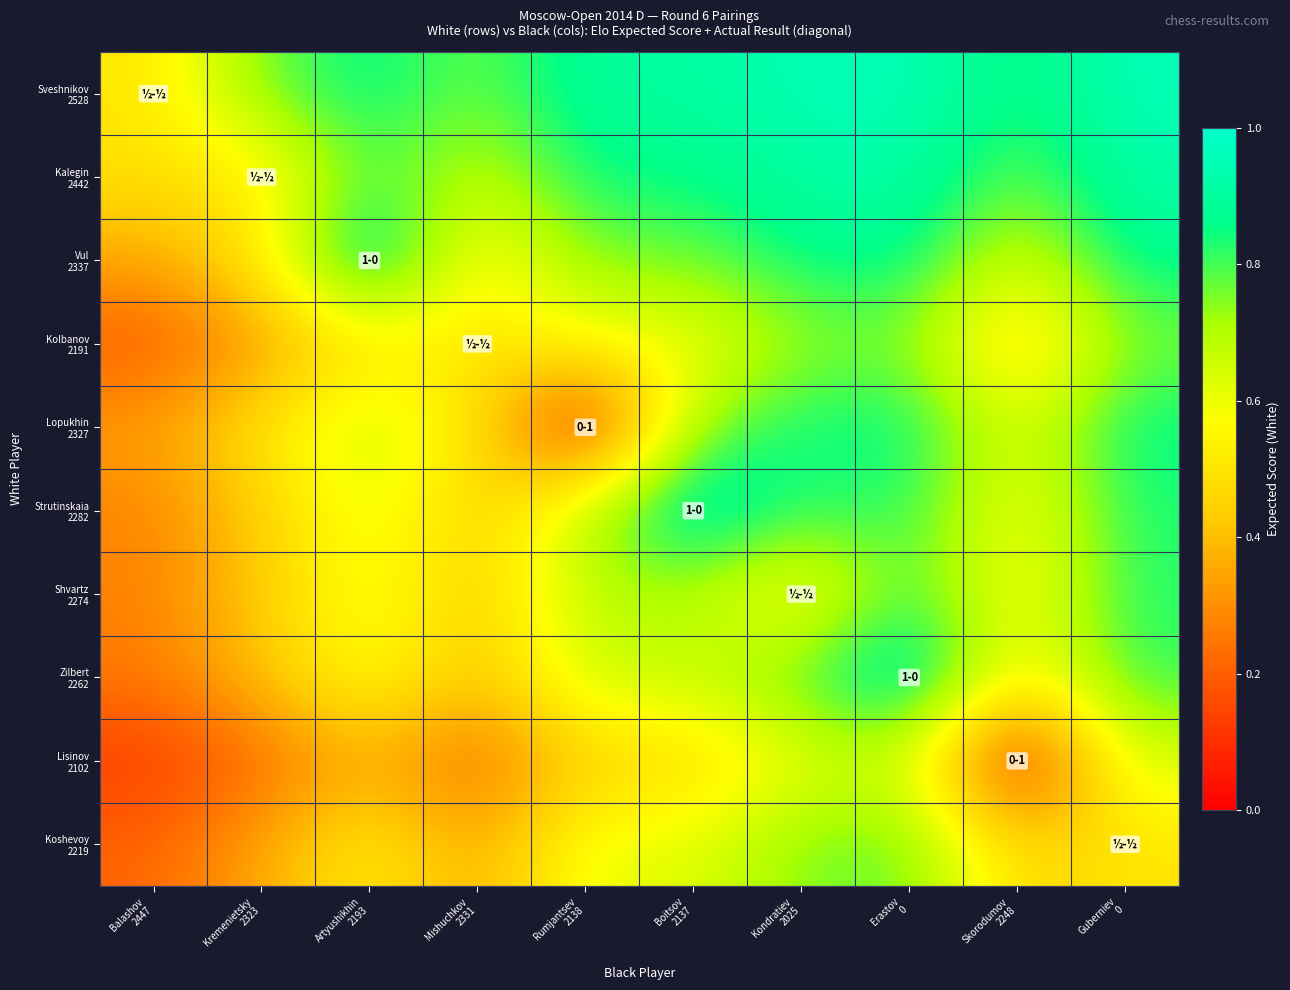

Which has a higher value, Artyushikhin
2193 or Kondratiev
2025?

Kondratiev
2025